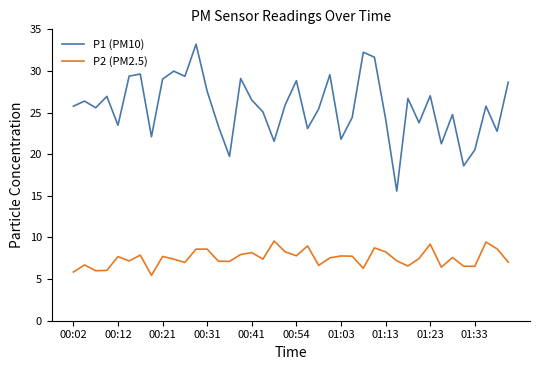

How many interior local peaks does the P1 (PM10) series have?

13